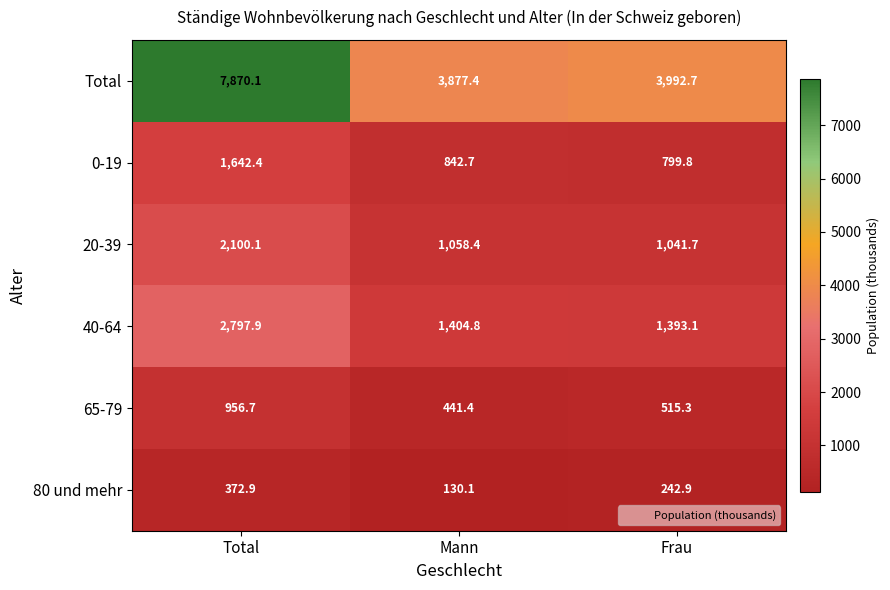

Reading left to right, transcribe all the data shown in this chart.

Total: 7870.1	3877.4	3992.7
0-19: 1642.4	842.7	799.8
20-39: 2100.1	1058.4	1041.7
40-64: 2797.9	1404.8	1393.1
65-79: 956.7	441.4	515.3
80 und mehr: 372.9	130.1	242.9